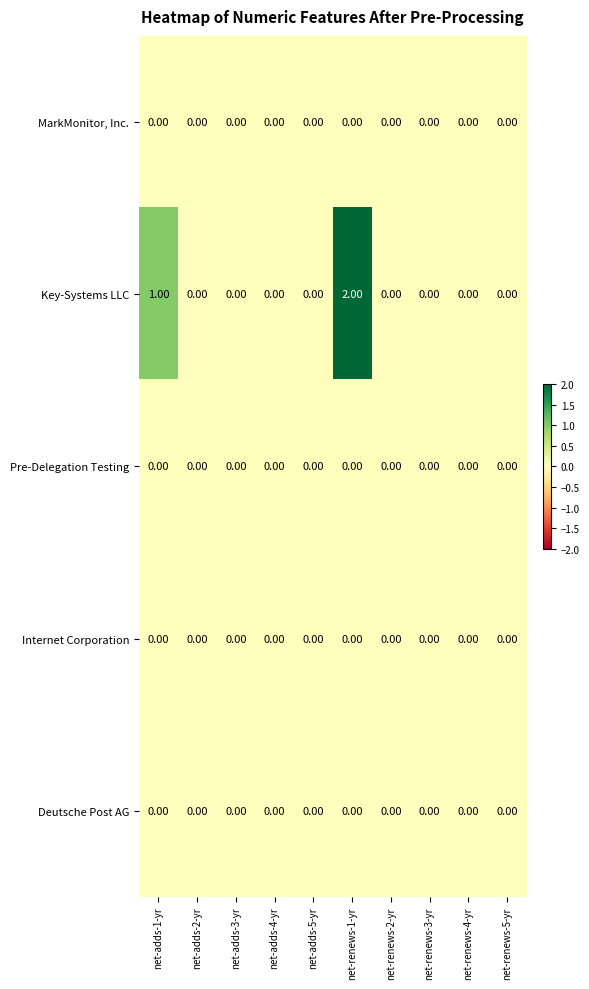

Count the number of categories in the chart.

10